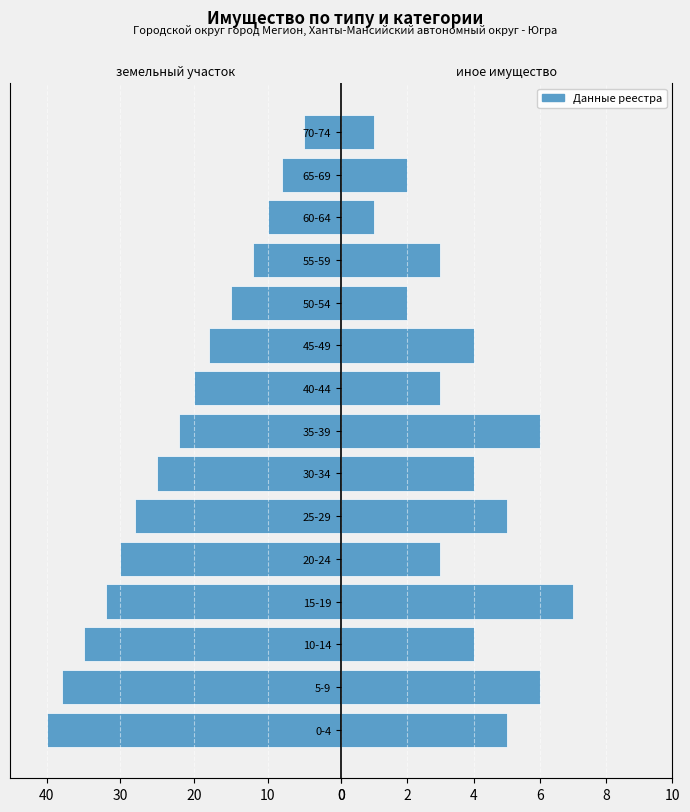

The иное имущество series shows 7 at 0-4. True or false?

False